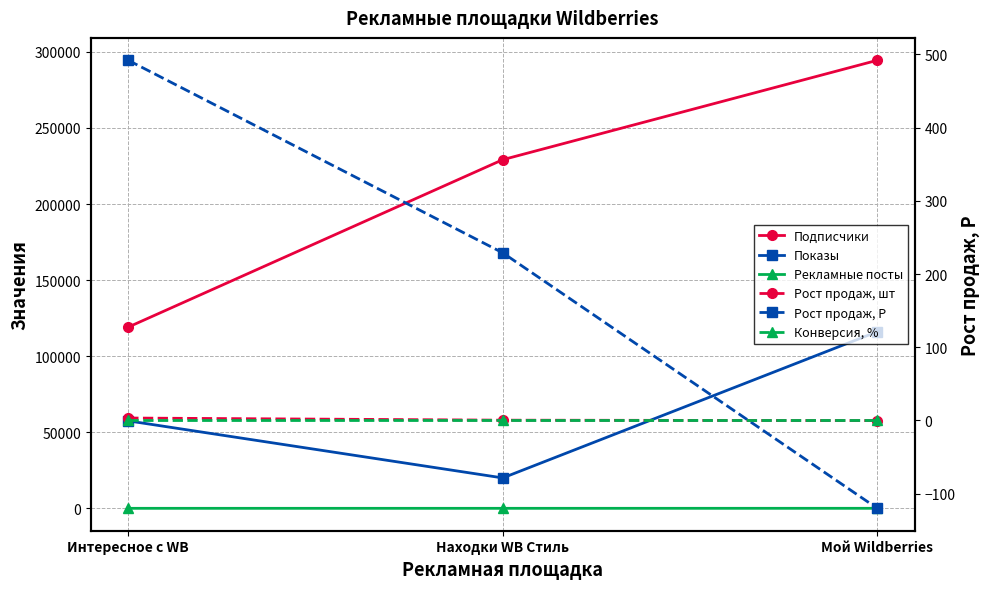

Between Находки WB Стиль and Интересное с WB, which is larger?

Находки WB Стиль